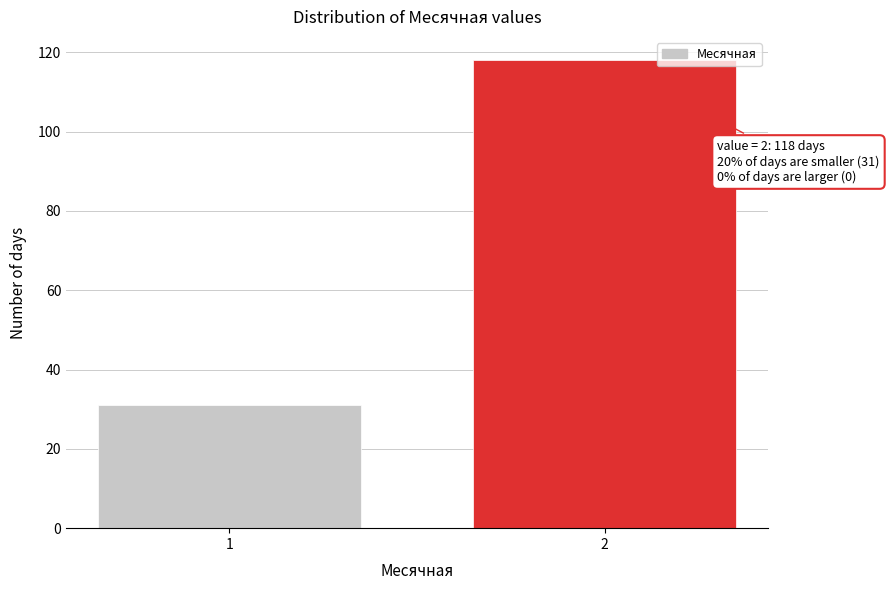

Reading left to right, extract all data points from this chart.

1=31	2=118